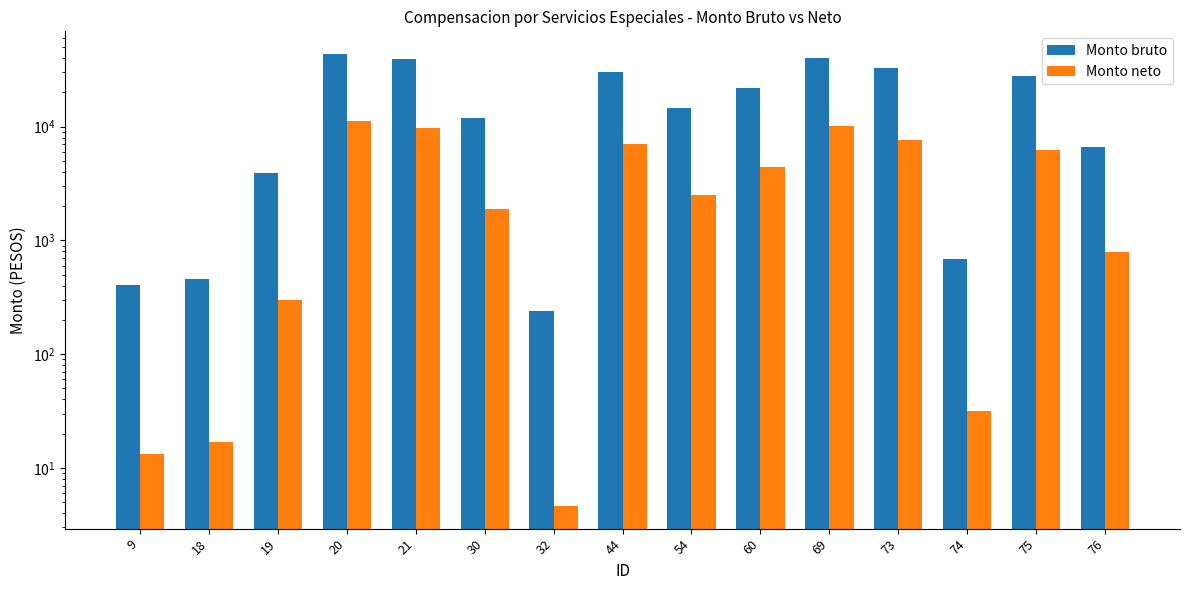

How many values in the Monto bruto series are below 14540?

7